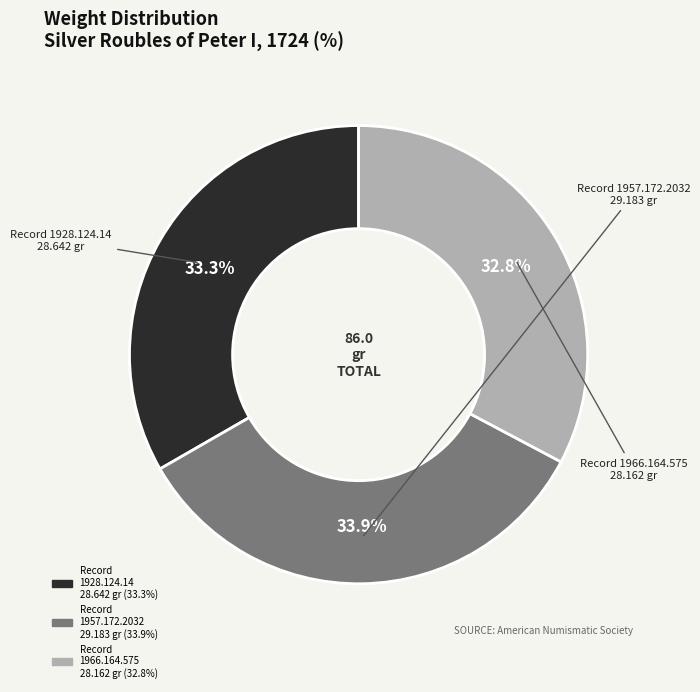

Is there a majority slice in this chart?

No